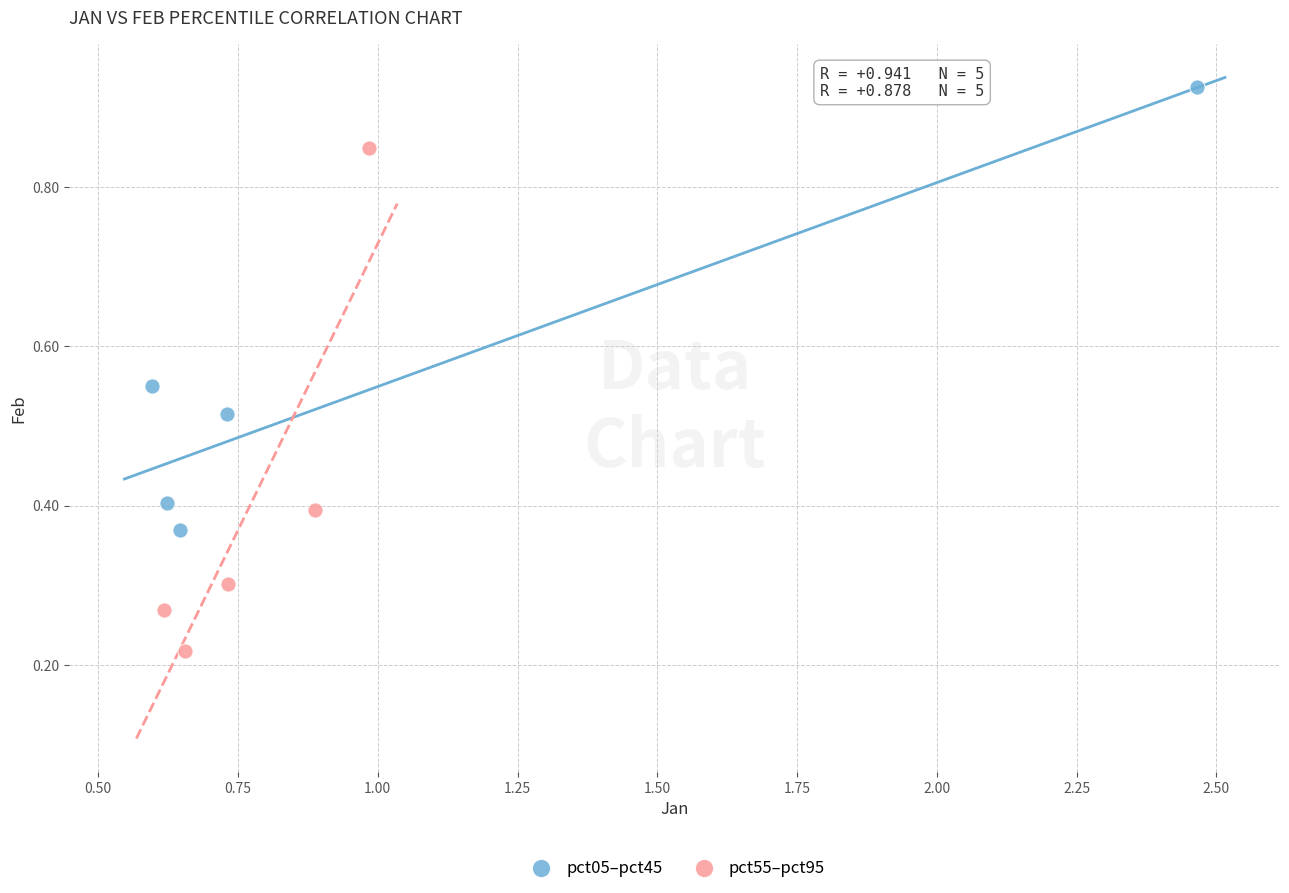

What are all the series names shown in the legend?

pct05–pct45, pct55–pct95